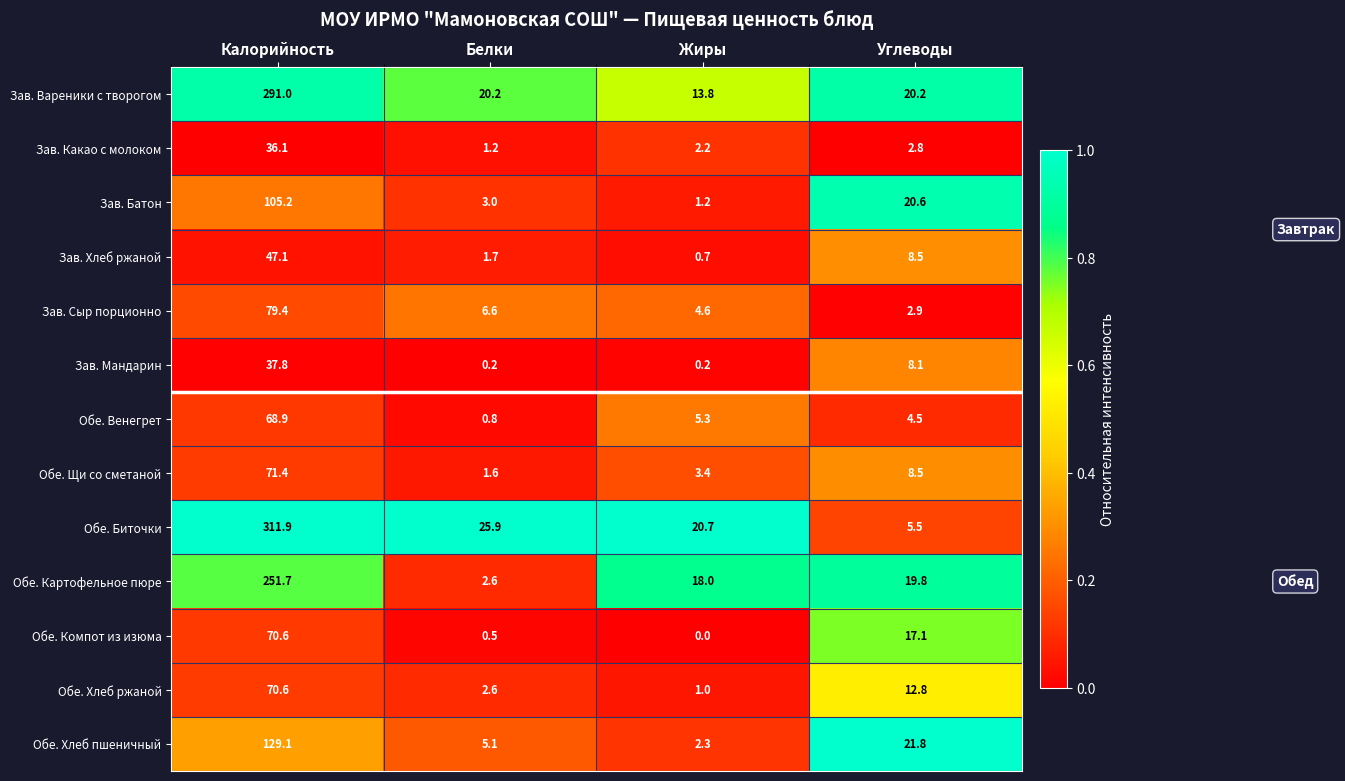

What is the maximum value shown in the chart?

311.9